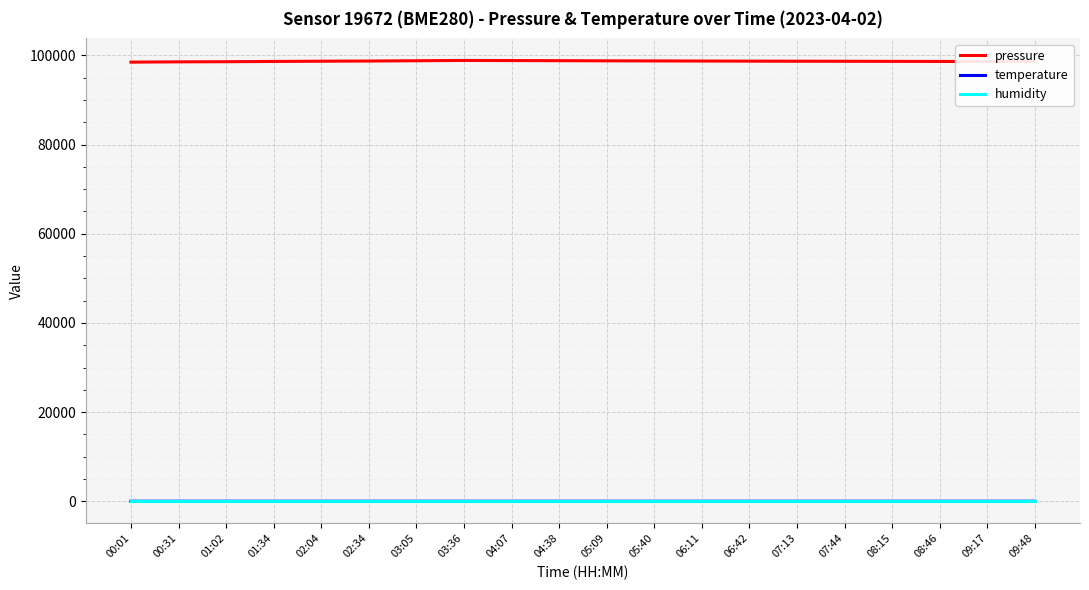

What is the difference between the maximum and second lowest values in the temperature series?

2.9